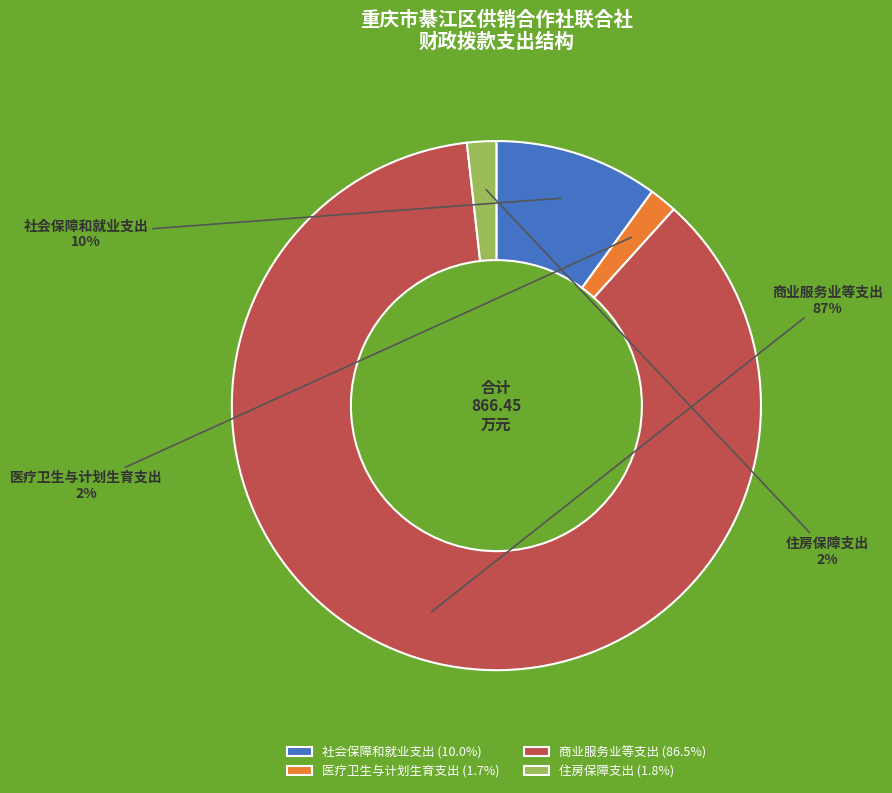

Do 商业服务业等支出 and 住房保障支出 together represent more than half of the pie?

Yes